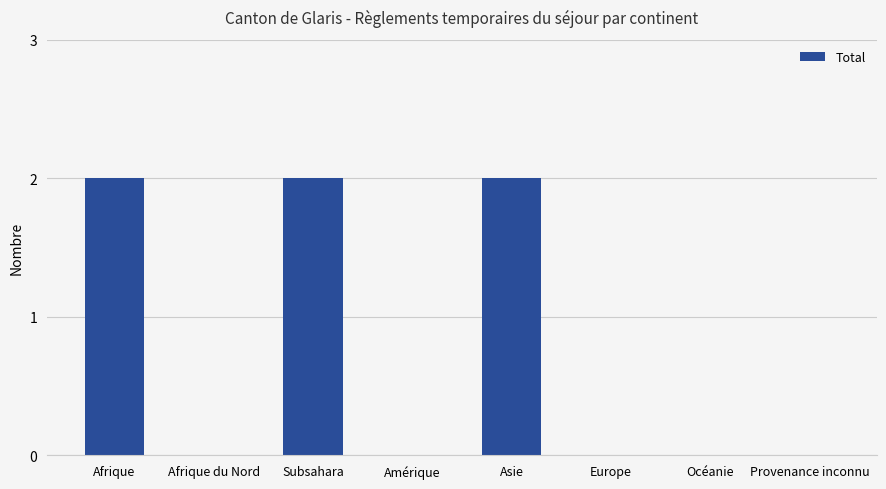

What is the change in value from Afrique to Europe?

-2